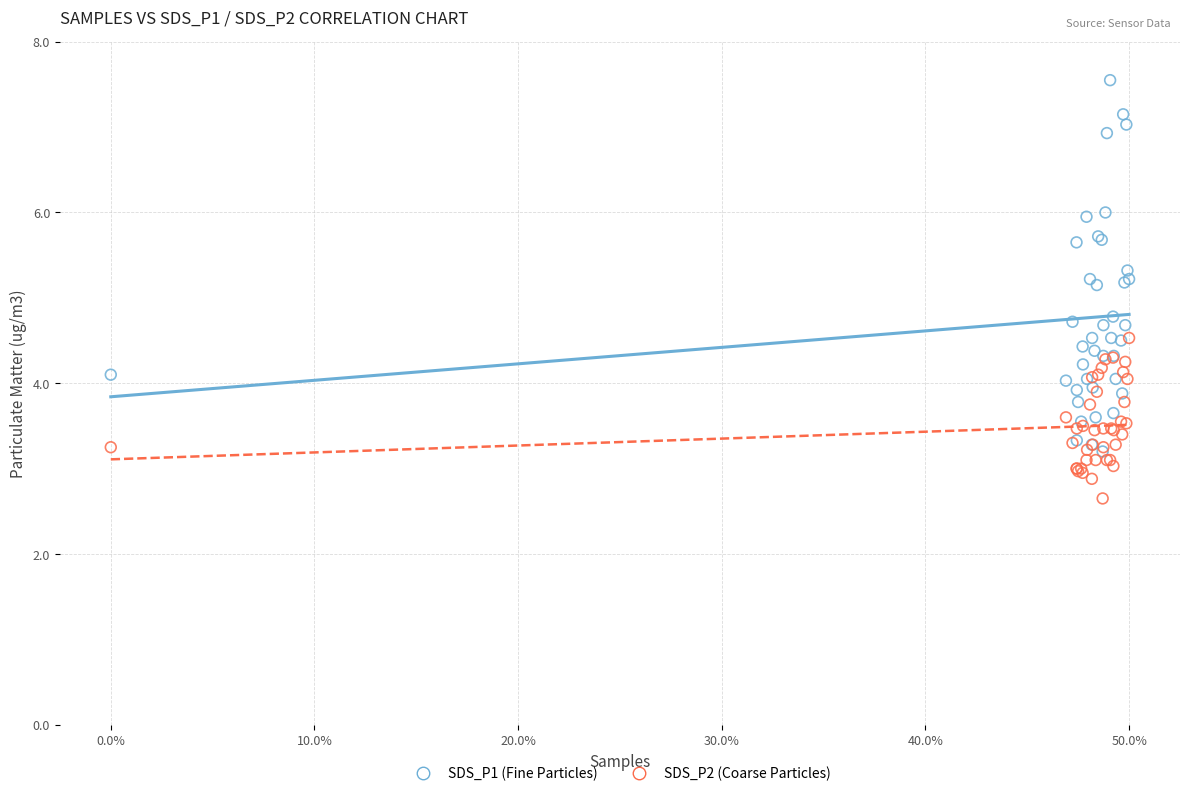

What are all the series names shown in the legend?

SDS_P1 (Fine Particles), SDS_P2 (Coarse Particles)